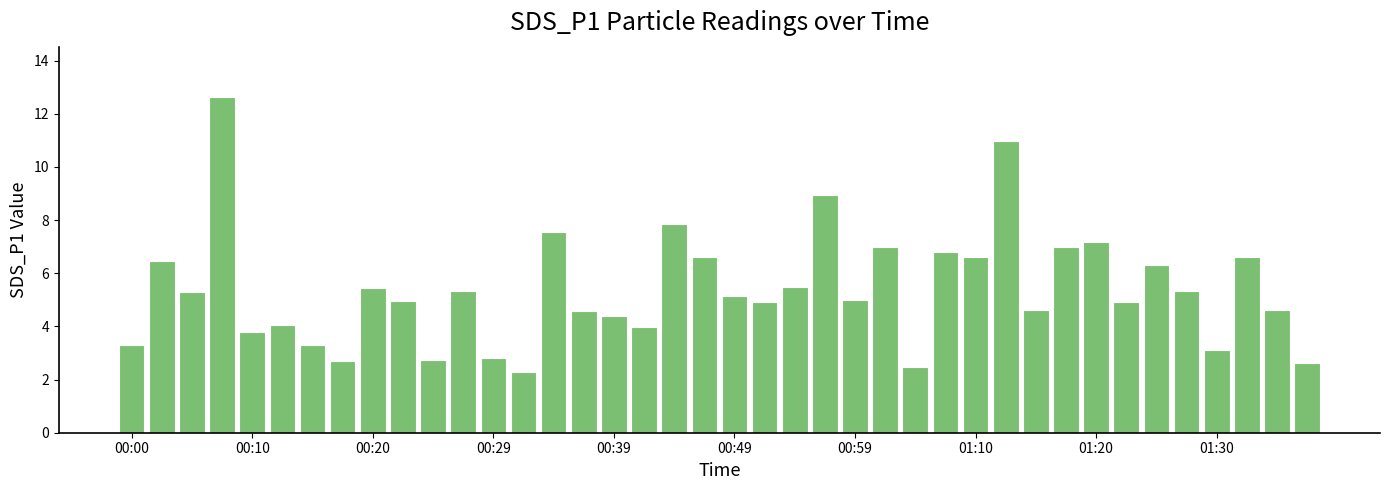

What is the average value?

5.4